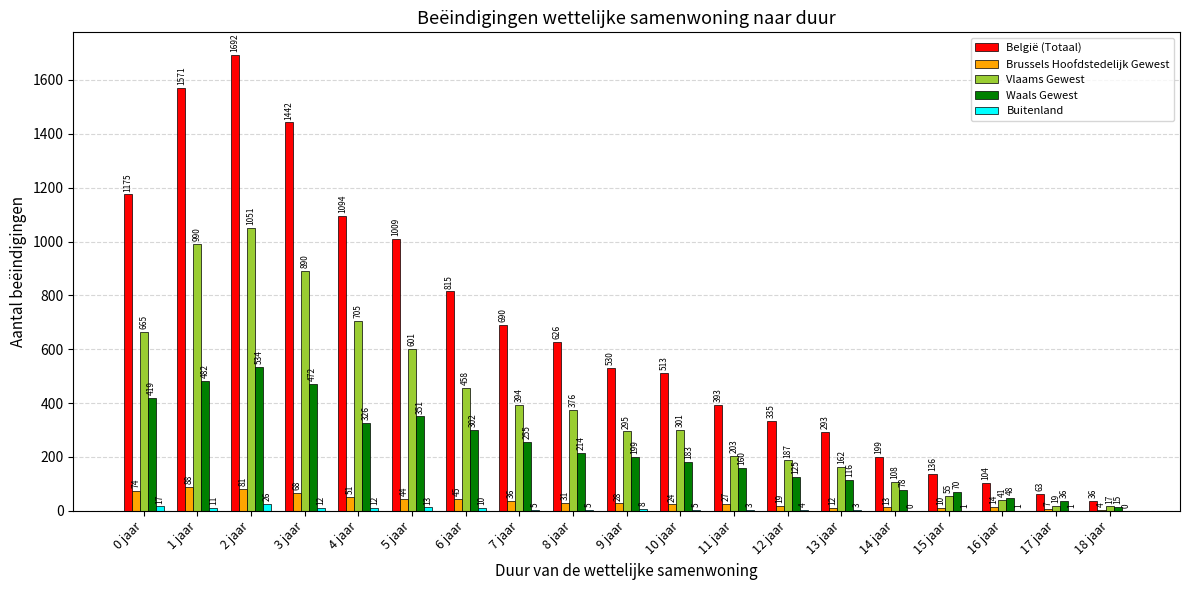

Reading left to right, what are all the values shown in this chart?

België (Totaal): 1175	1571	1692	1442	1094	1009	815	690	626	530	513	393	335	293	199	136	104	63	36
Brussels Hoofdstedelijk Gewest: 74	88	81	68	51	44	45	36	31	28	24	27	19	12	13	10	14	7	4
Vlaams Gewest: 665	990	1051	890	705	601	458	394	376	295	301	203	187	162	108	55	41	19	17
Waals Gewest: 419	482	534	472	326	351	302	255	214	199	183	160	125	116	78	70	48	36	15
Buitenland: 17	11	26	12	12	13	10	5	5	8	5	3	4	3	0	1	1	1	0